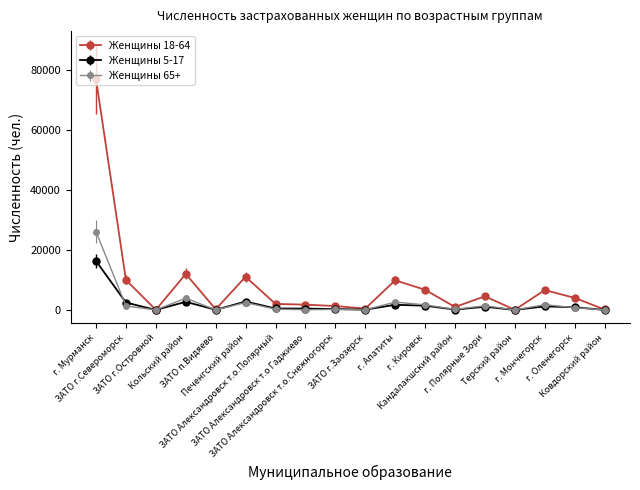

Count the number of categories in the chart.

18